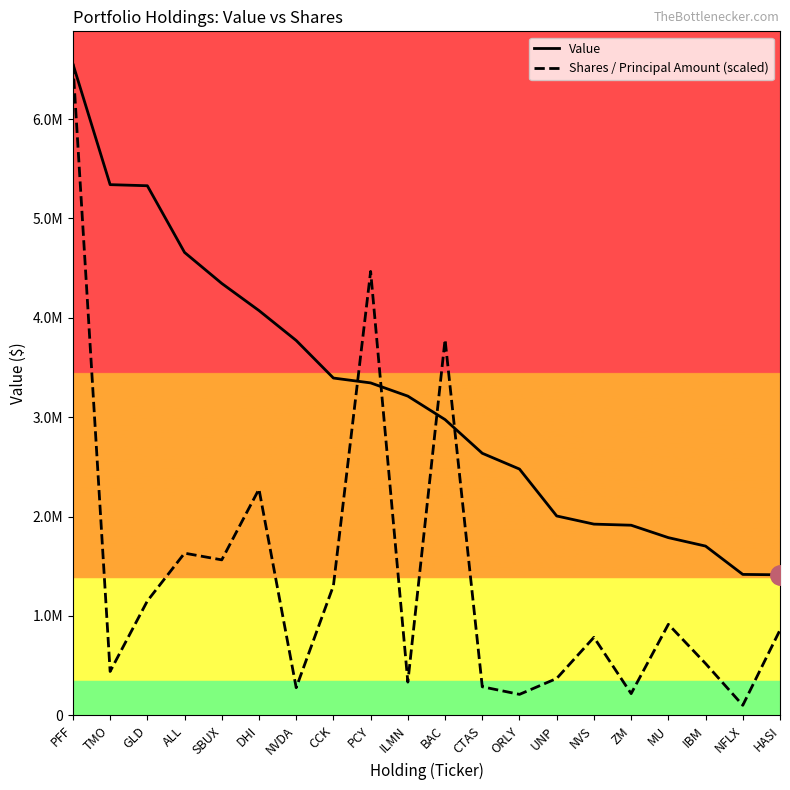

Between PCY and BAC, which series saw the biggest shift?

Shares / Principal Amount (scaled)